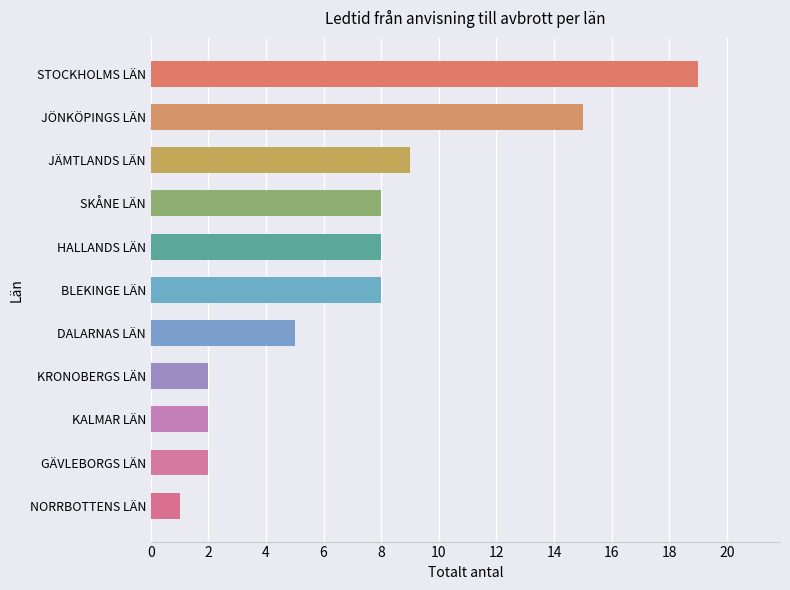

How many data points does each series have?

11